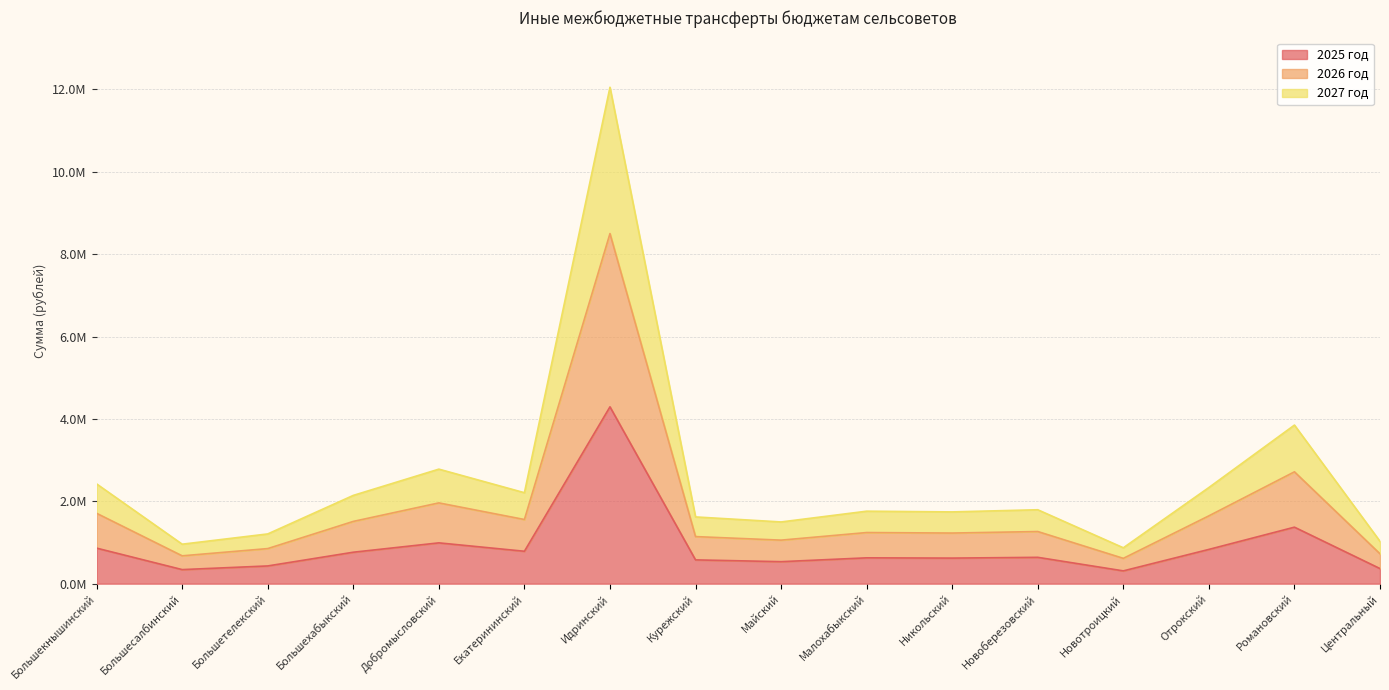

What is the average value of the 2026 год series?

1774770